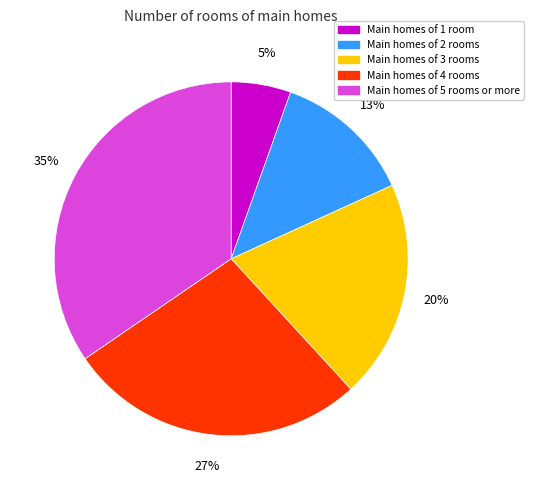

What percentage is the Main homes of 5 rooms or more slice, to the nearest percent?

35%